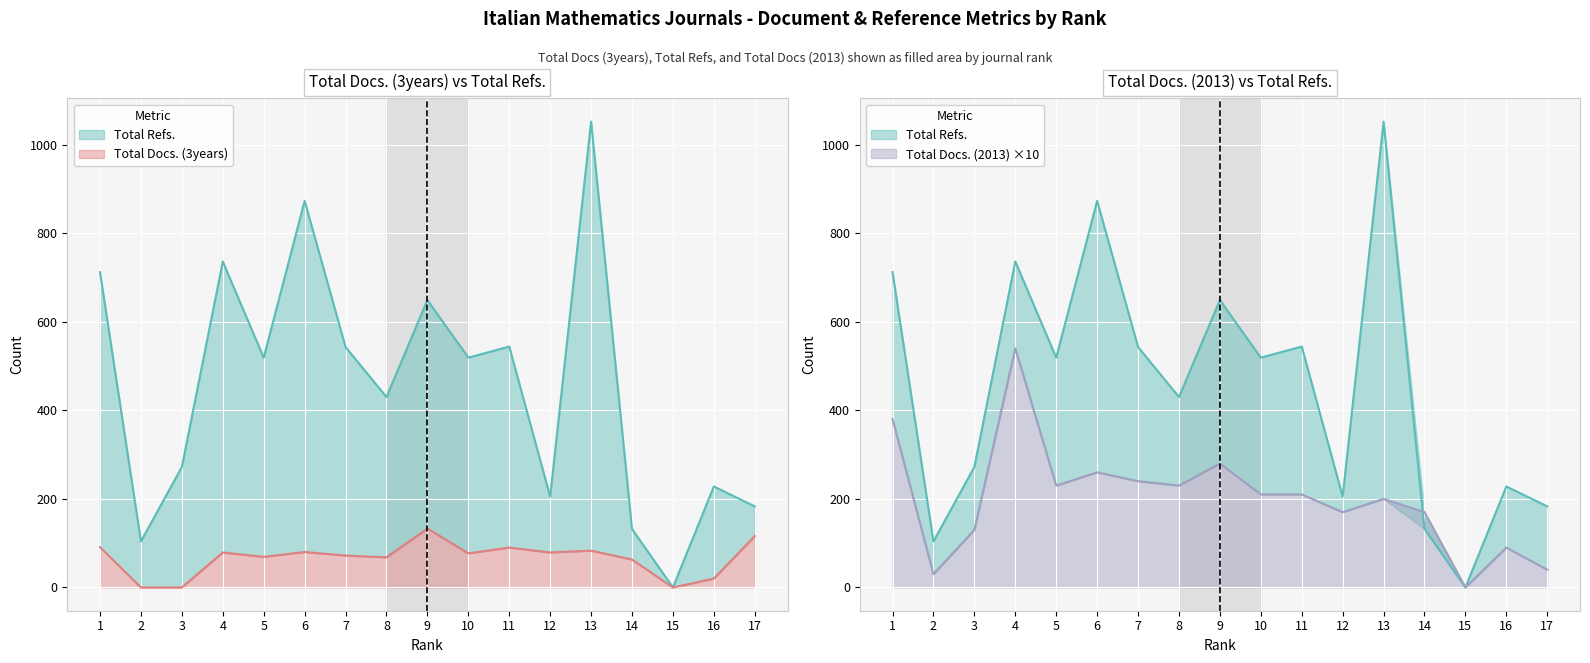

Where is Total Docs. (3years) nearest to the value 66?

8